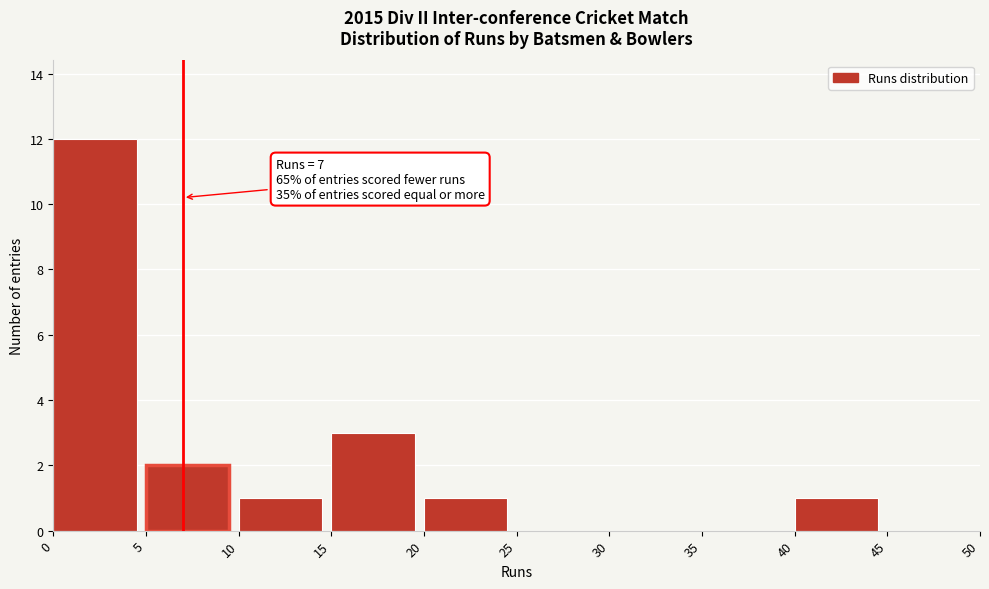

Over which range of the x-axis is the bar tallest?

0 to 5